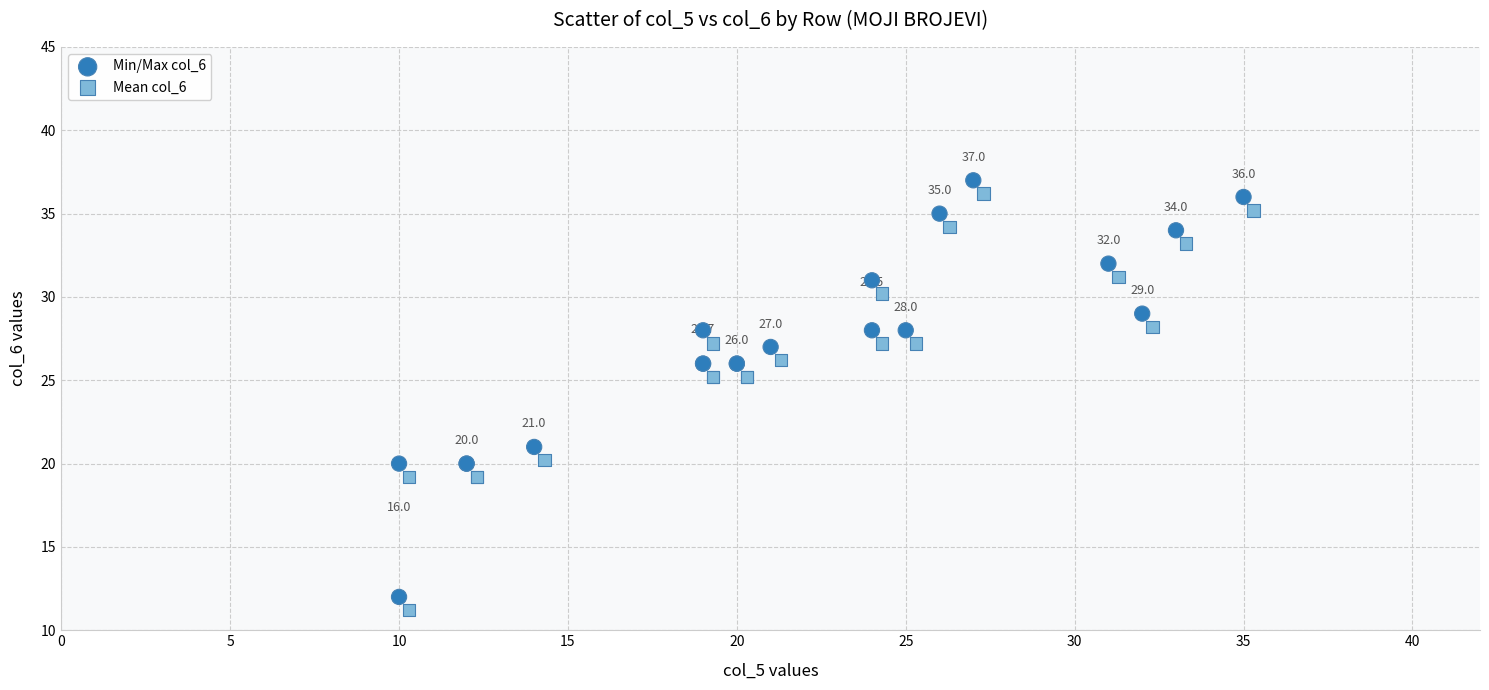

What are all the series names shown in the legend?

Min/Max col_6, Mean col_6